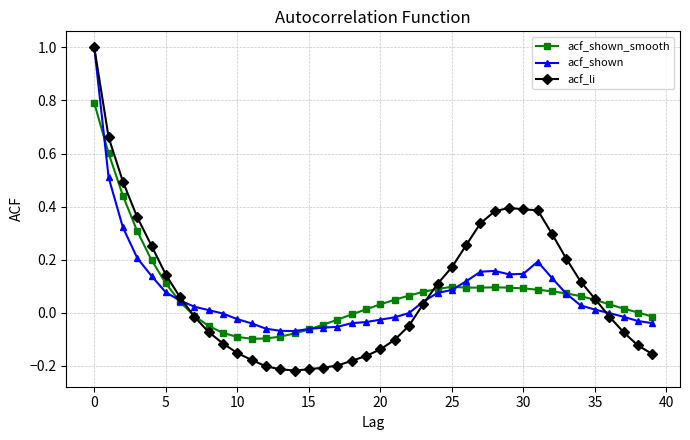

How many values in acf_li are above zero?

20